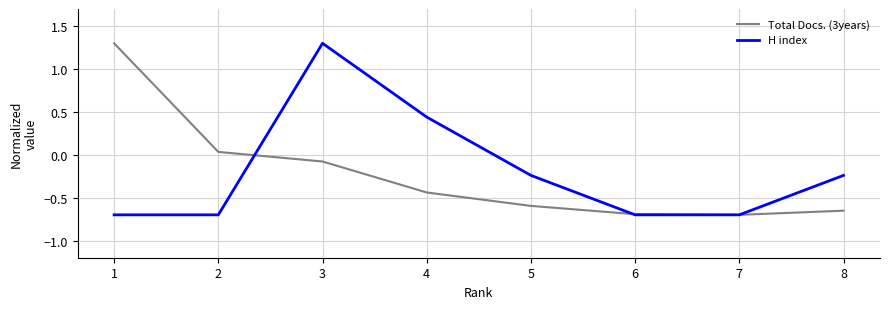

What is the difference between the second highest and minimum values in the Total Docs. (3years) series?

0.7